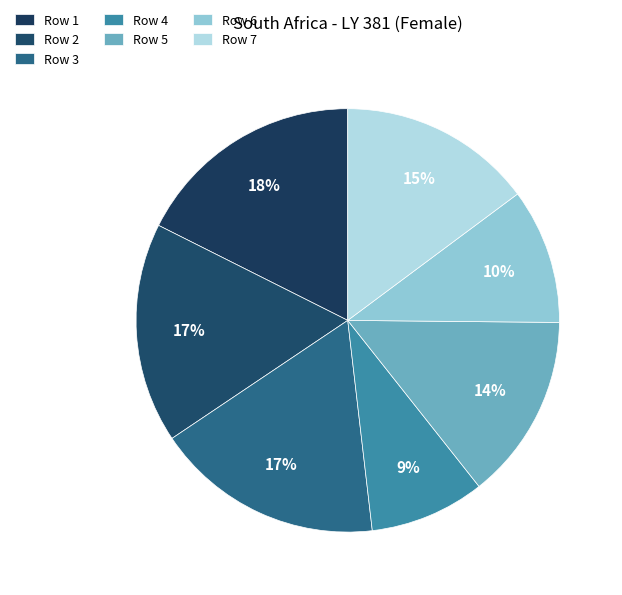

To the nearest percent, what portion does Row 1 represent?

18%